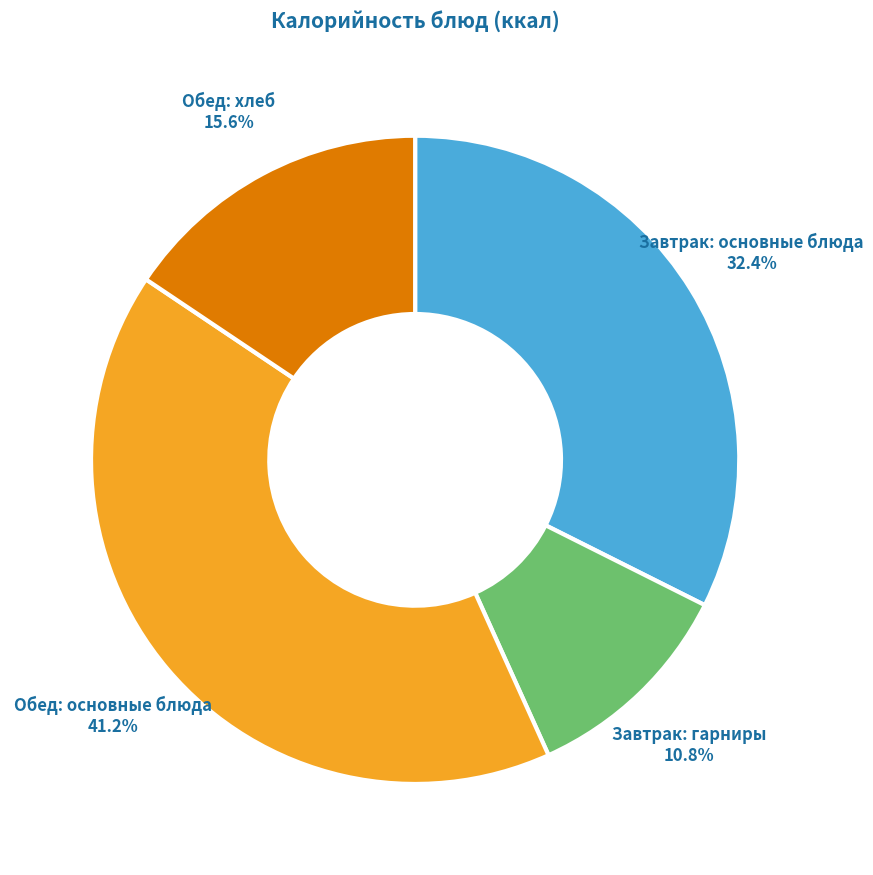

Is there a majority slice in this chart?

No